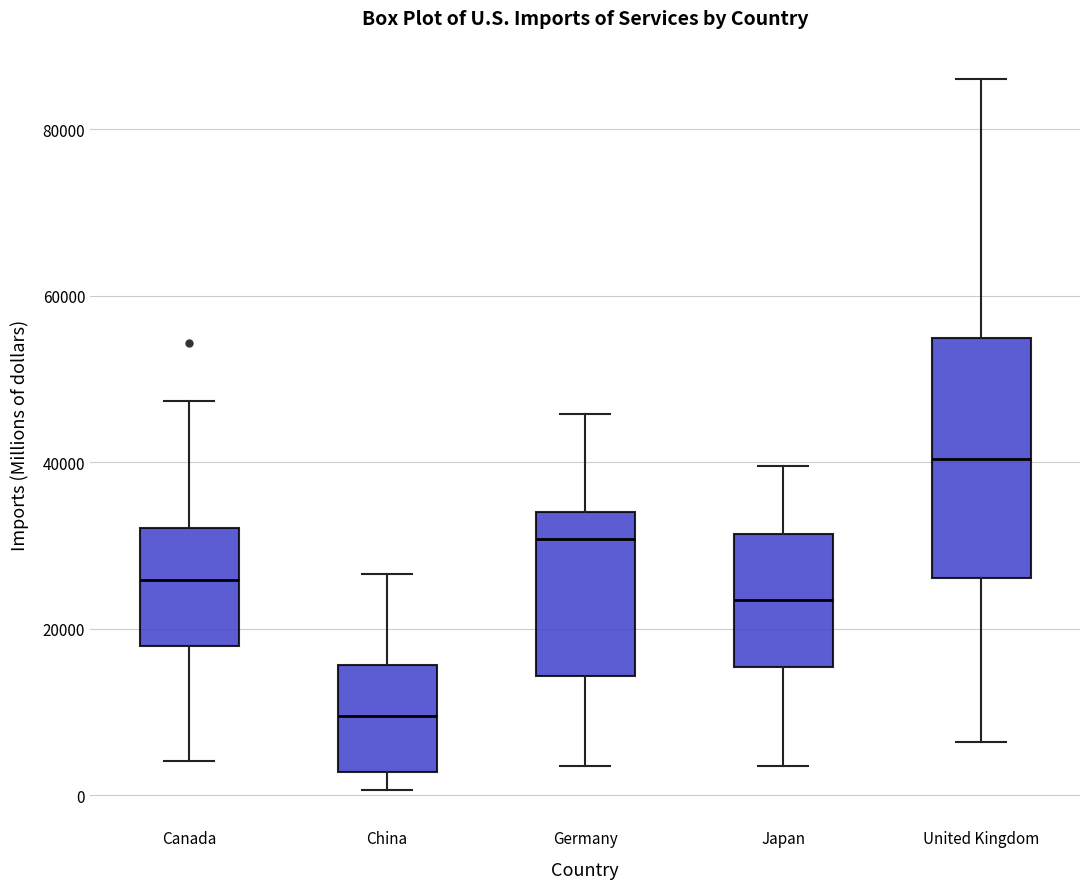

Which box's median line is the highest?

United Kingdom